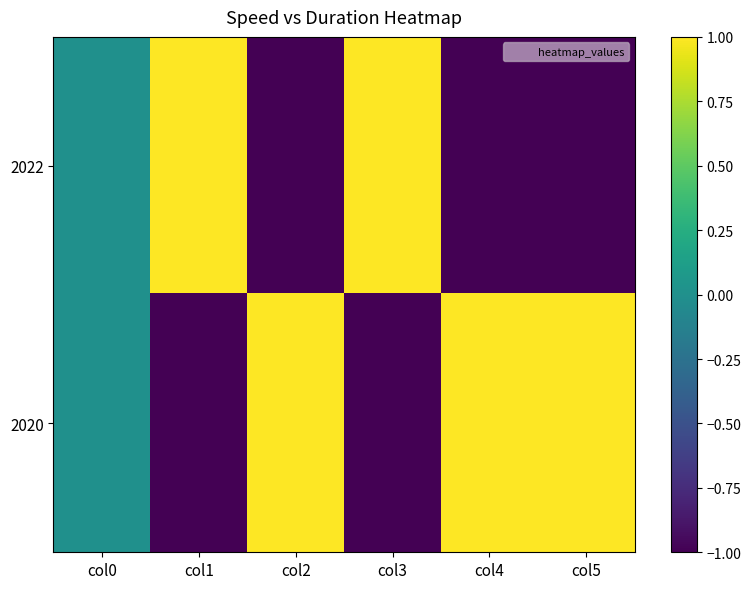

Between col1 and col3, which is larger?

col3